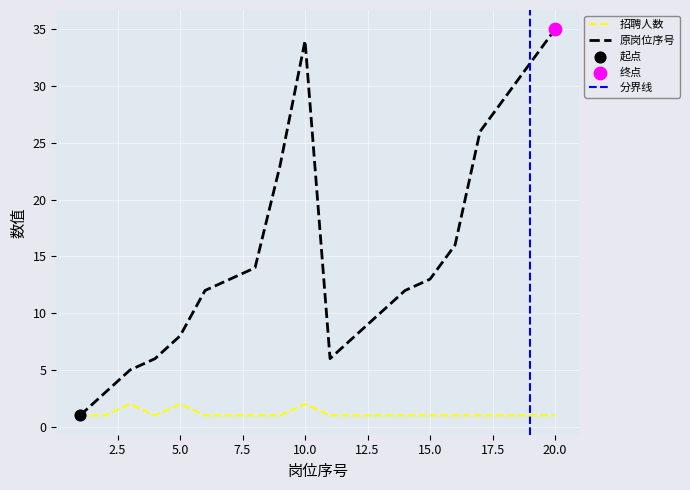

Which series reaches the maximum Y coordinate?

原岗位序号